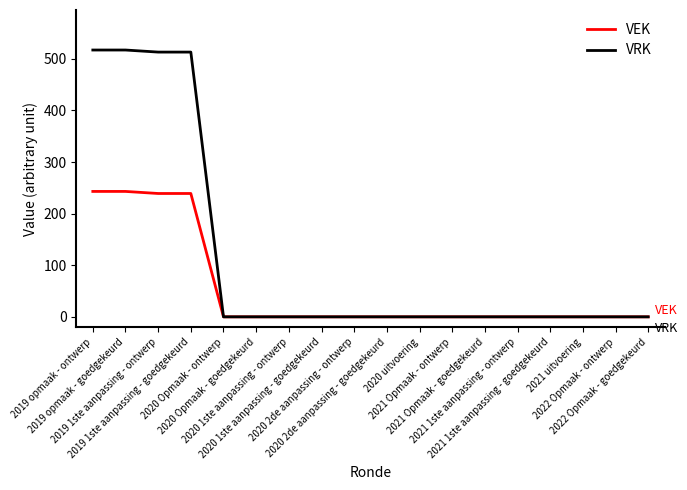

What position from the left is 2022 Opmaak - goedgekeurd?

18